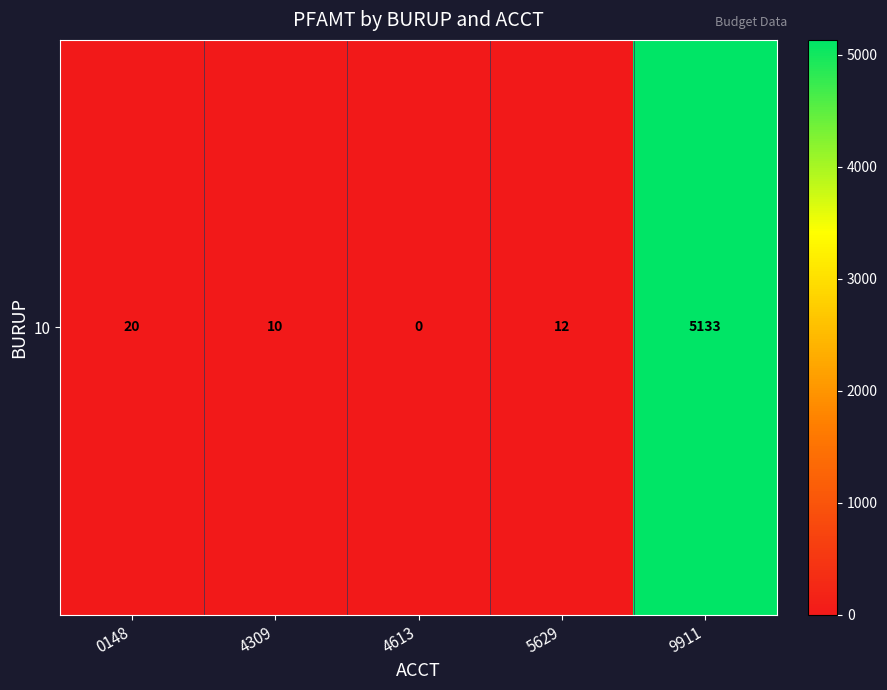

How many distinct data groups are displayed?

1